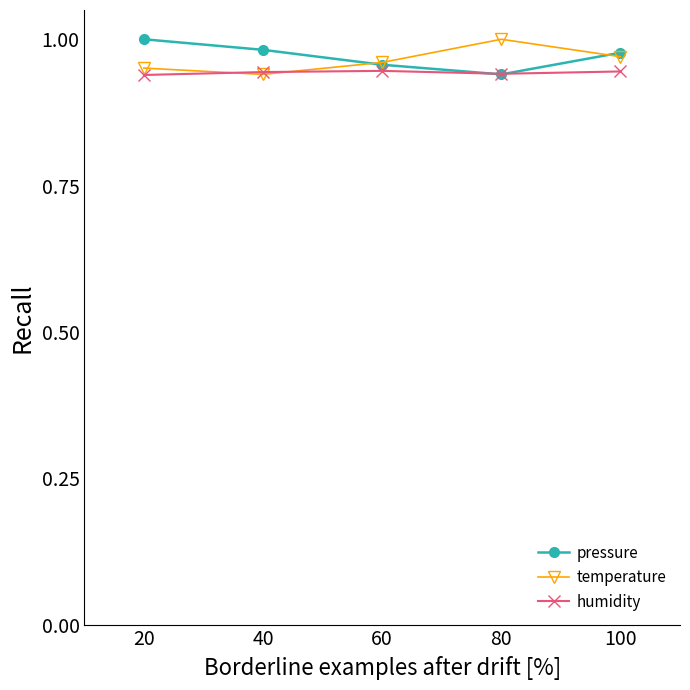

In temperature, how many points are lower than both neighbors (excluding endpoints)?

1